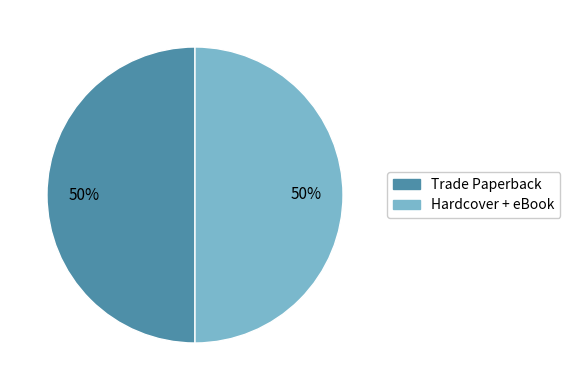

To the nearest percent, what is the combined percentage of Trade Paperback and Hardcover + eBook?

100%